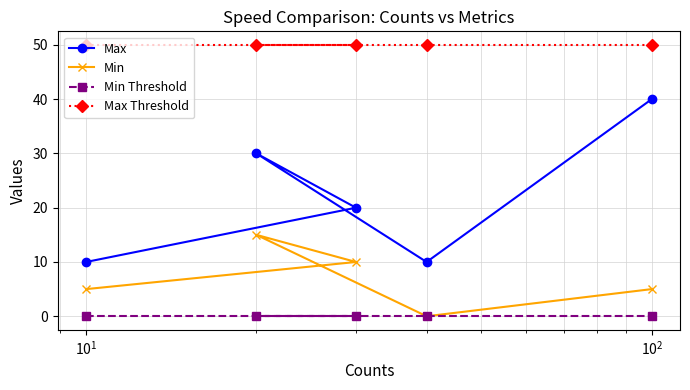

What is the greatest value displayed?

50